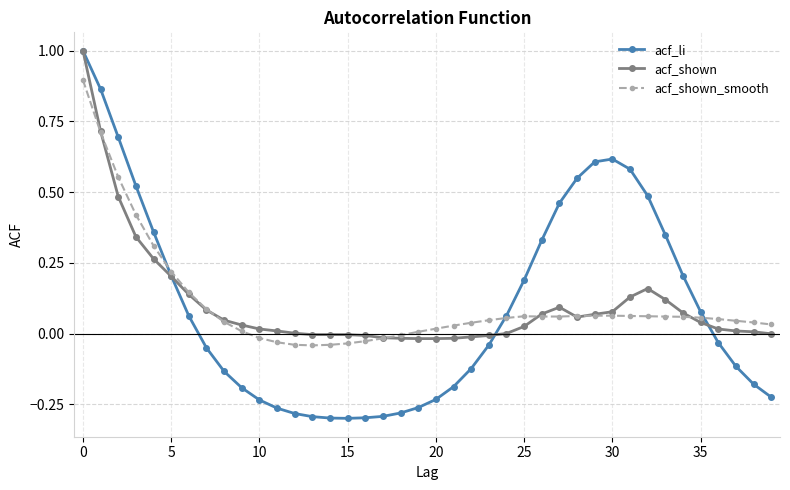

True or false: acf_shown has more than 0 interior local peaks.

True